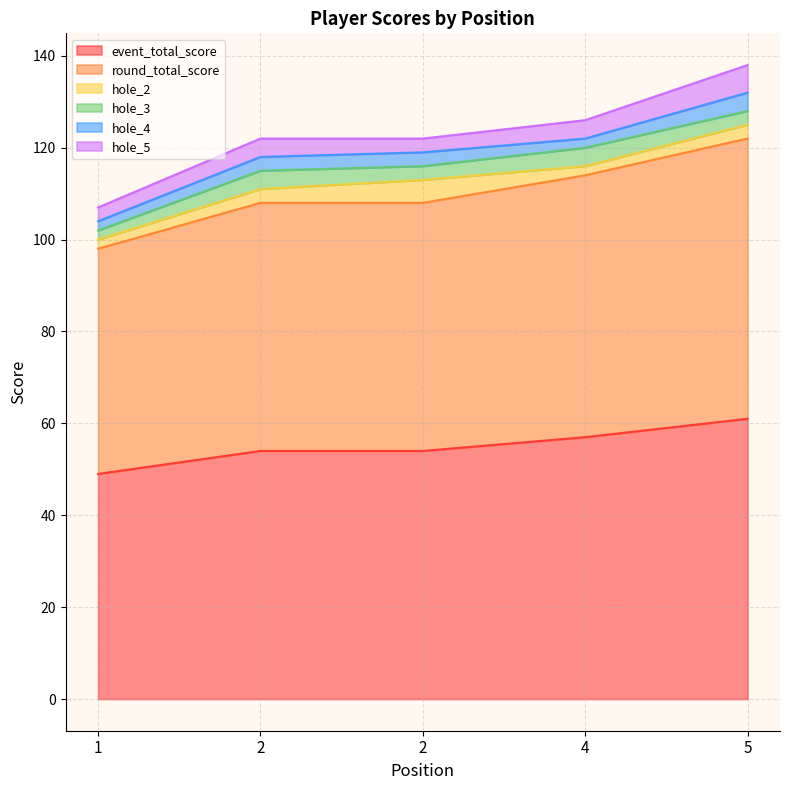

How many lines are shown in the chart?

6